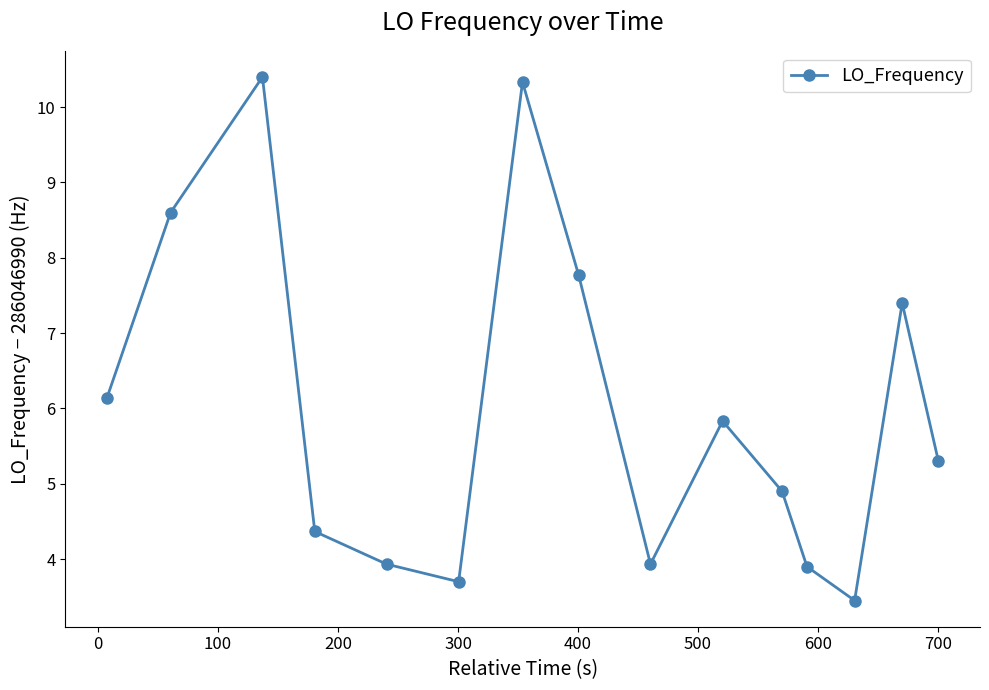

How many lines are shown in the chart?

1